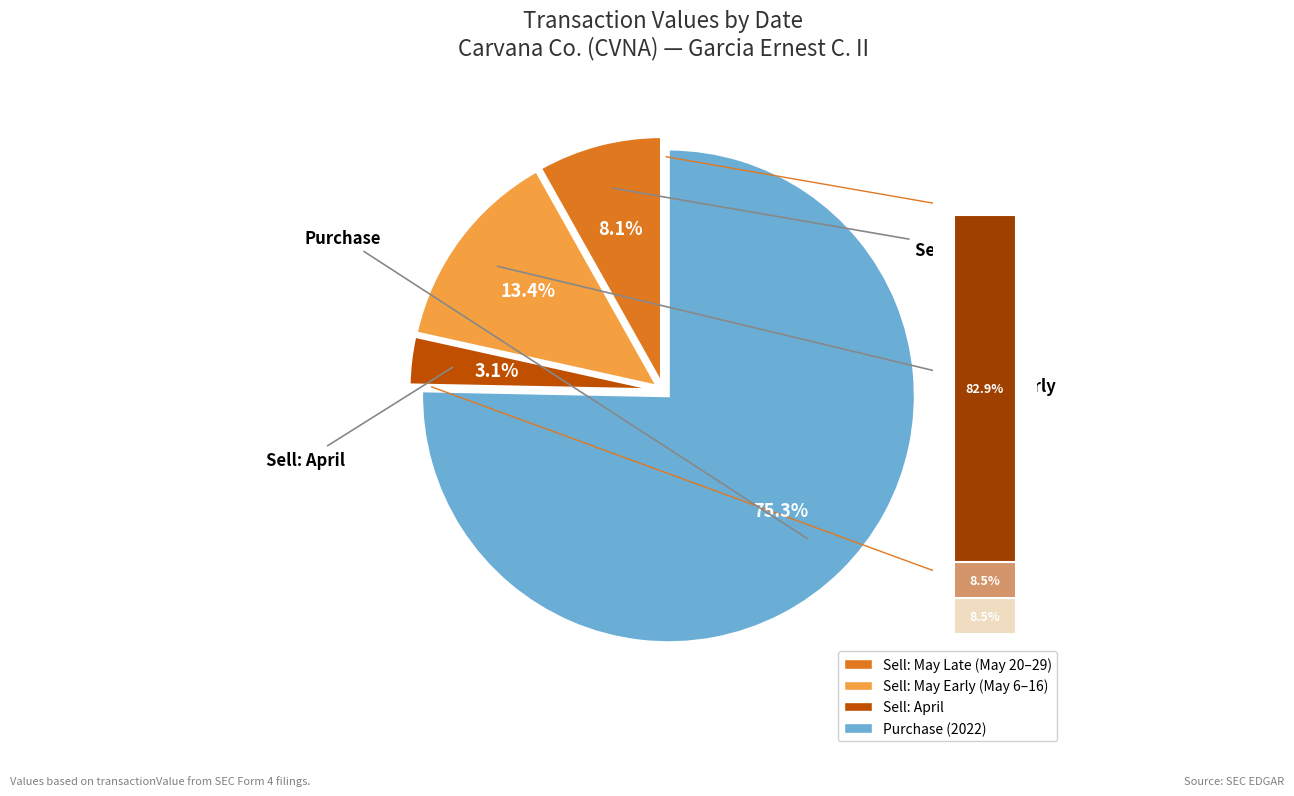

Do 2024-04-30 and 2024-05-06 together represent more than half of the pie?

No